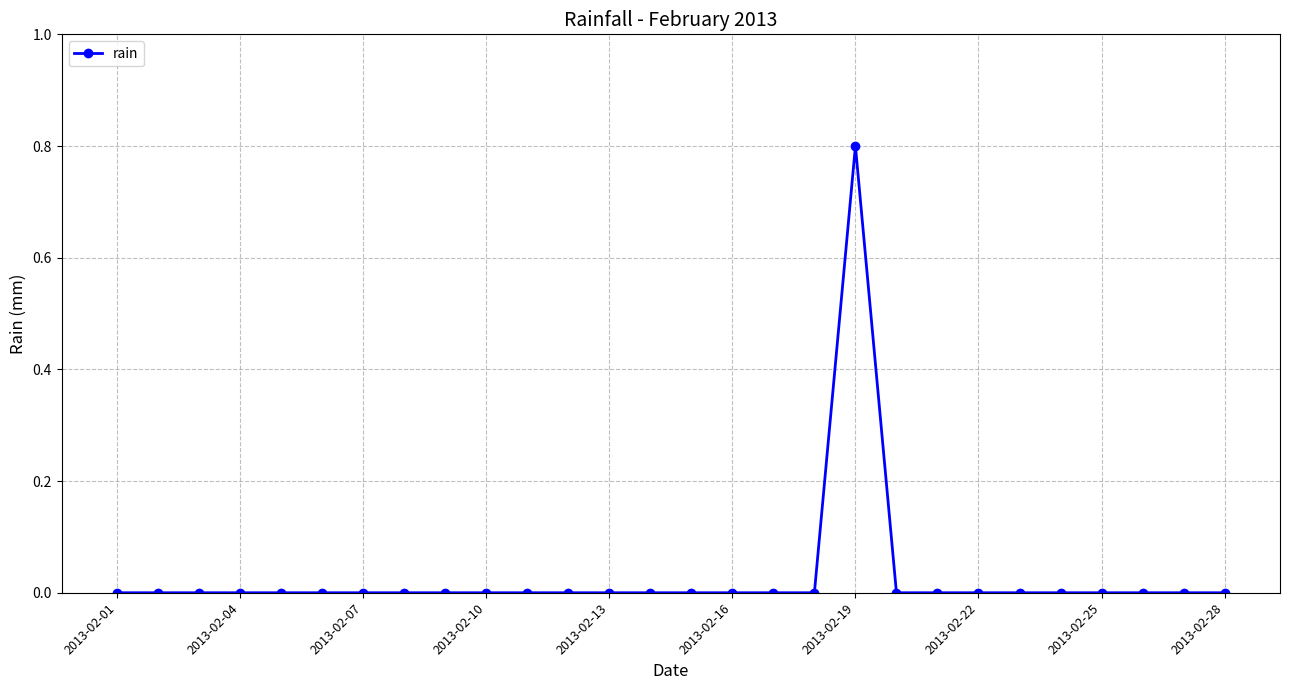

What is the difference between the maximum and minimum values?

0.8